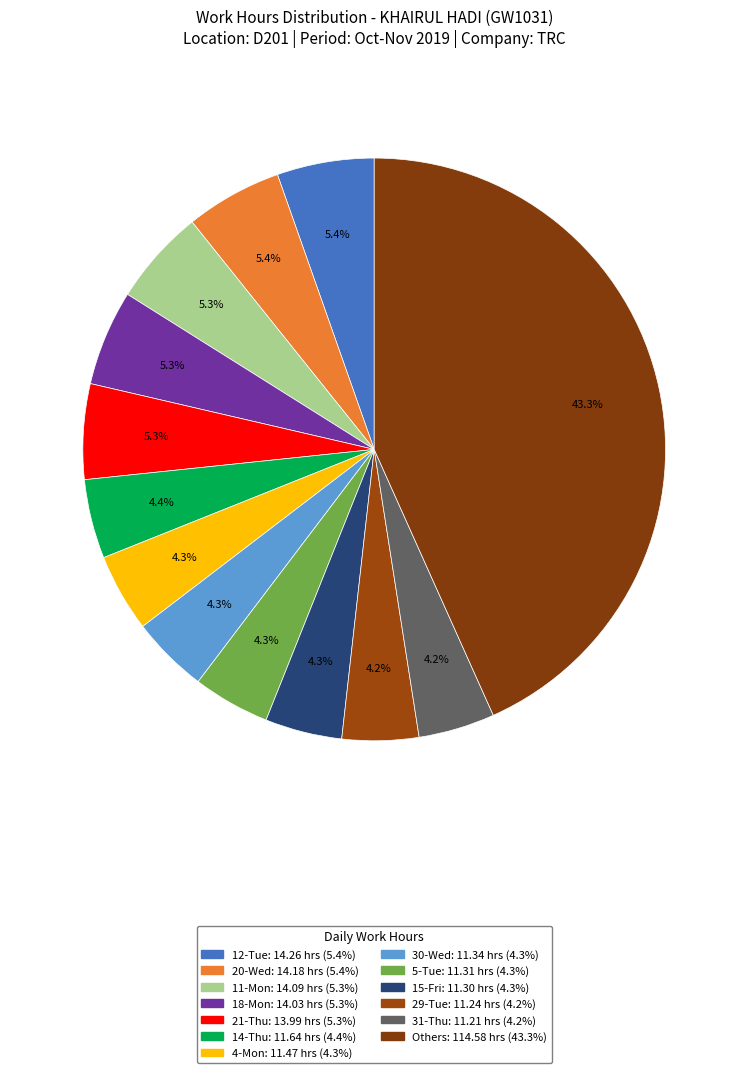

How many segments does this pie chart have?

13